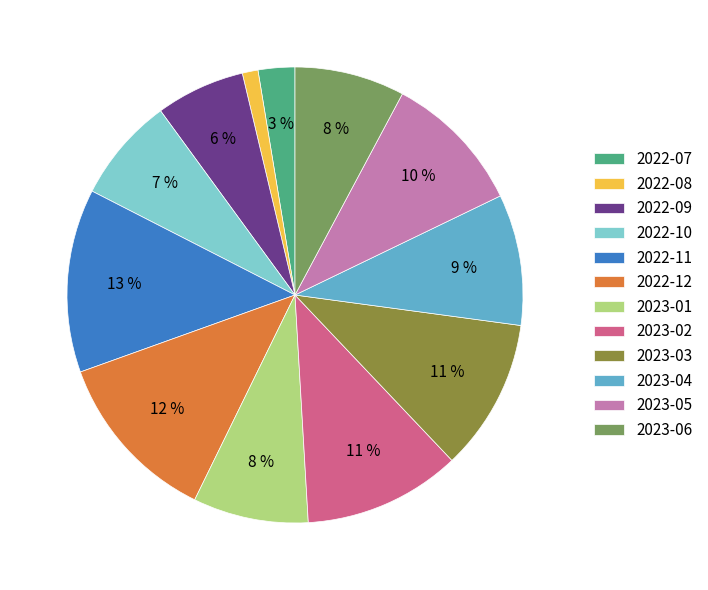

Approximately how many times larger is the value at 2023-02 compared to 2023-03?

1.0